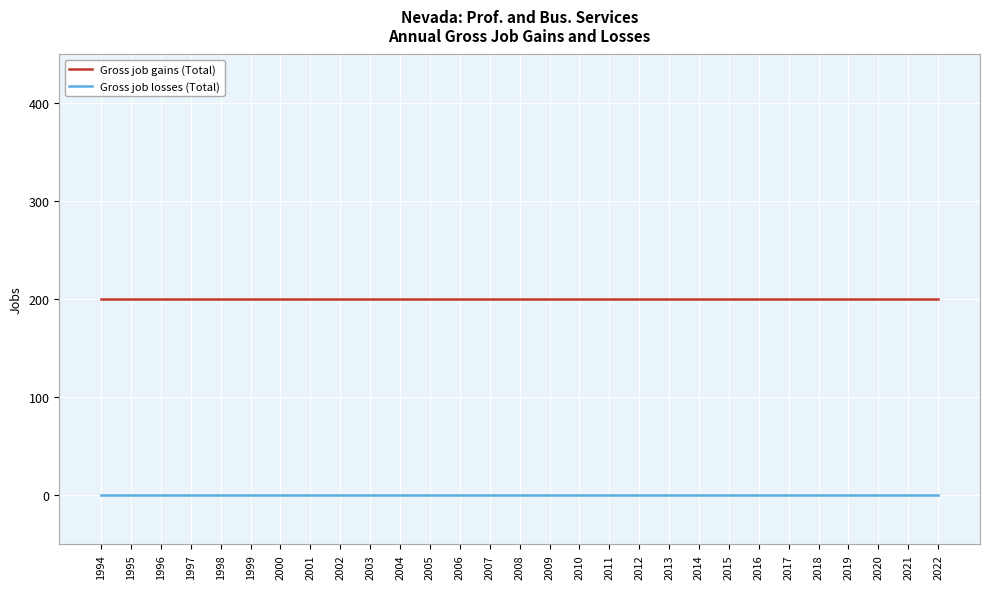

What is the highest value of the Gross job gains (Total) series?

200